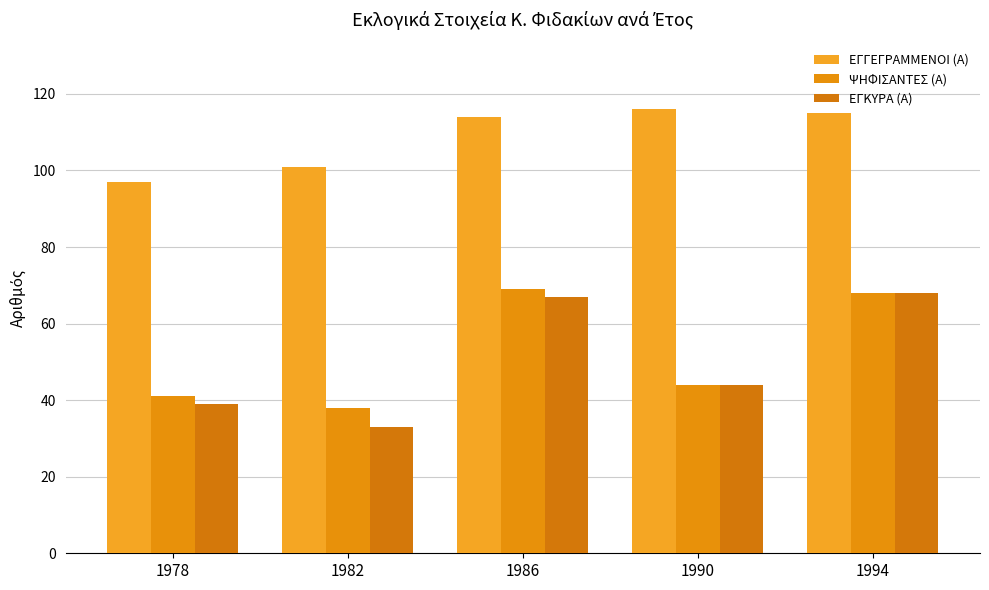

True or false: ΕΓΓΕΓΡΑΜΜΕΝΟΙ (Α) has a value of 30 at 1990.

False